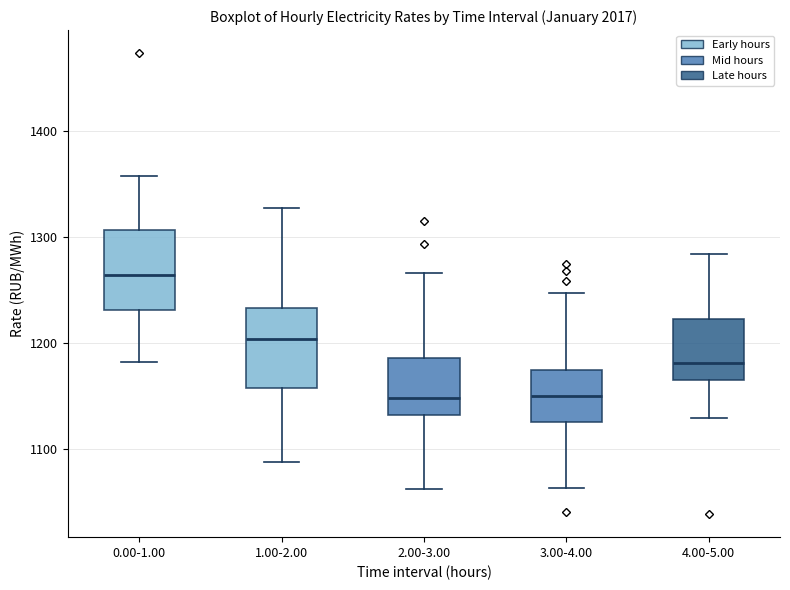

Where does the median line of the box for 4.00-5.00 sit on the y-axis? The values are not printed on the chart, so give them approximately, as read against the axis.

1180